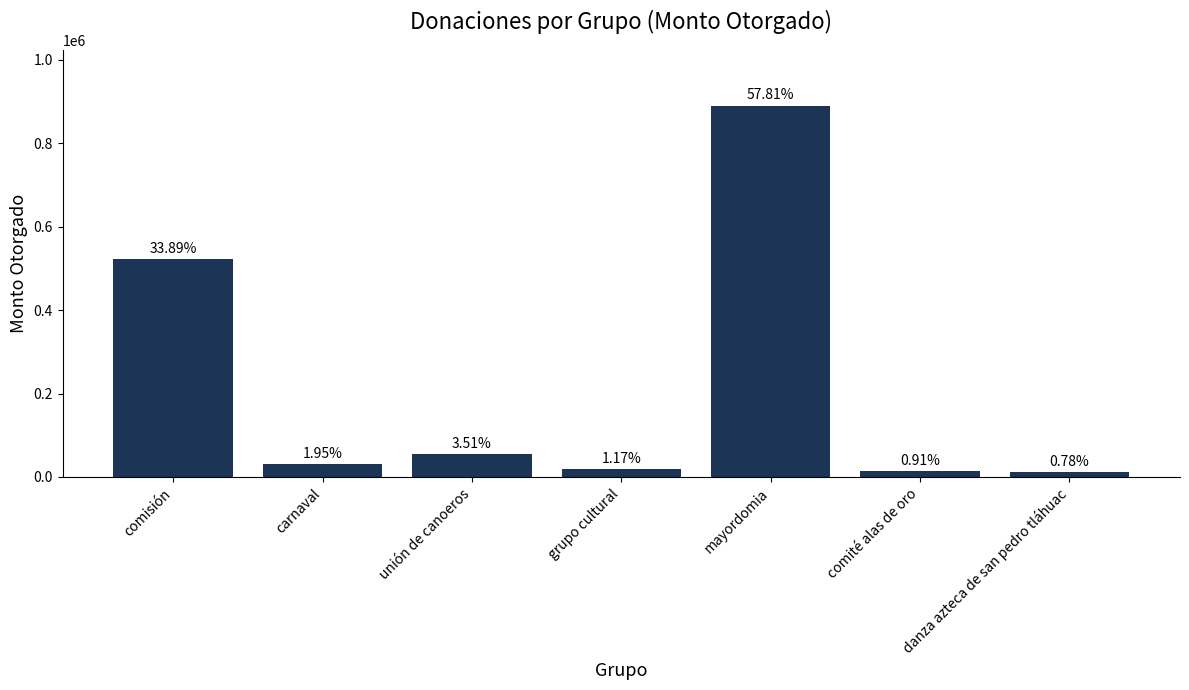

True or false: the data shows 13176 at carnaval.

False